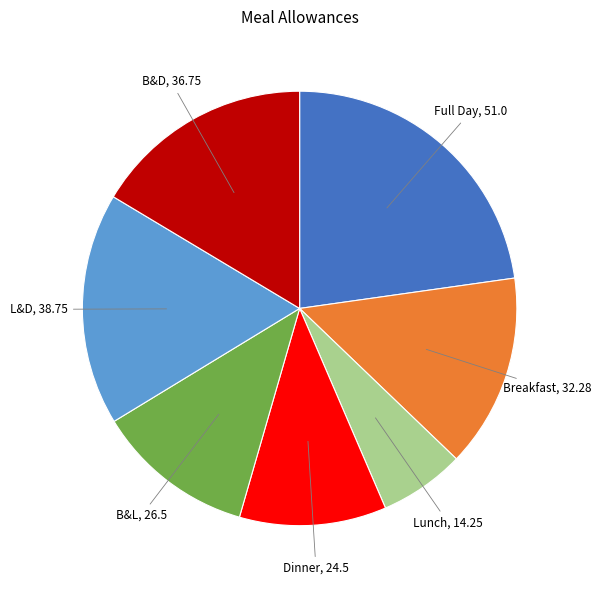

Count the number of slices in the pie.

7